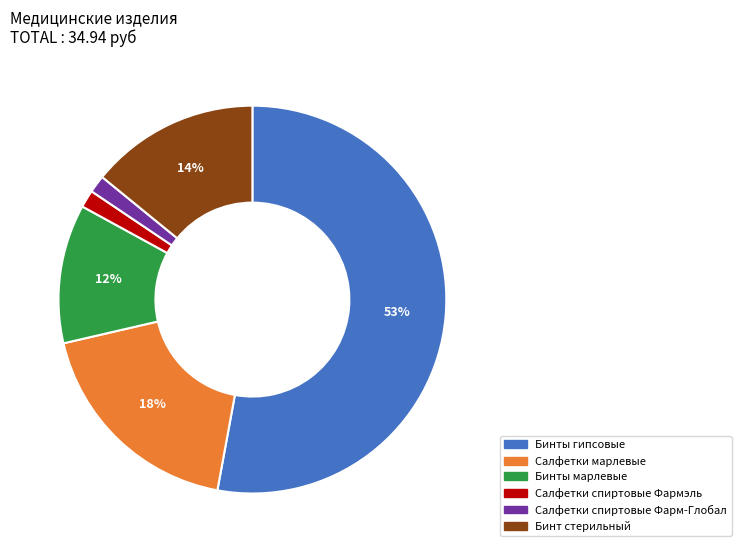

Between Салфетки спиртовые Фармэль and Бинты гипсовые, which is larger?

Бинты гипсовые